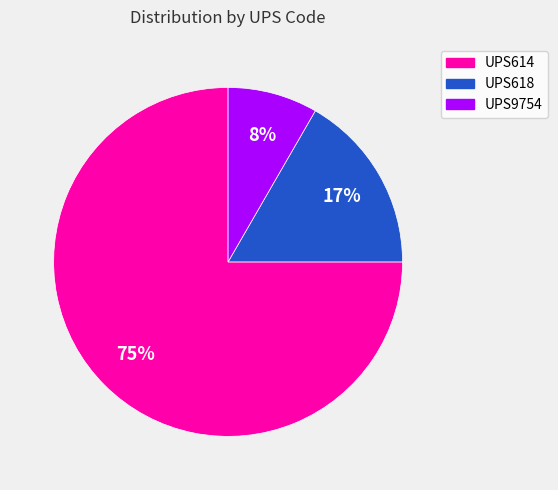

Between UPS618 and UPS614, which is larger?

UPS614